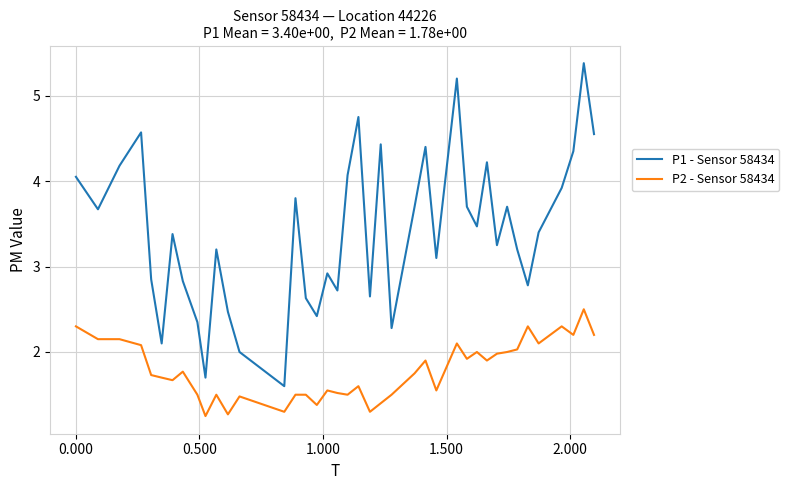

What is the highest value of the P2 - Sensor 58434 series?

2.5